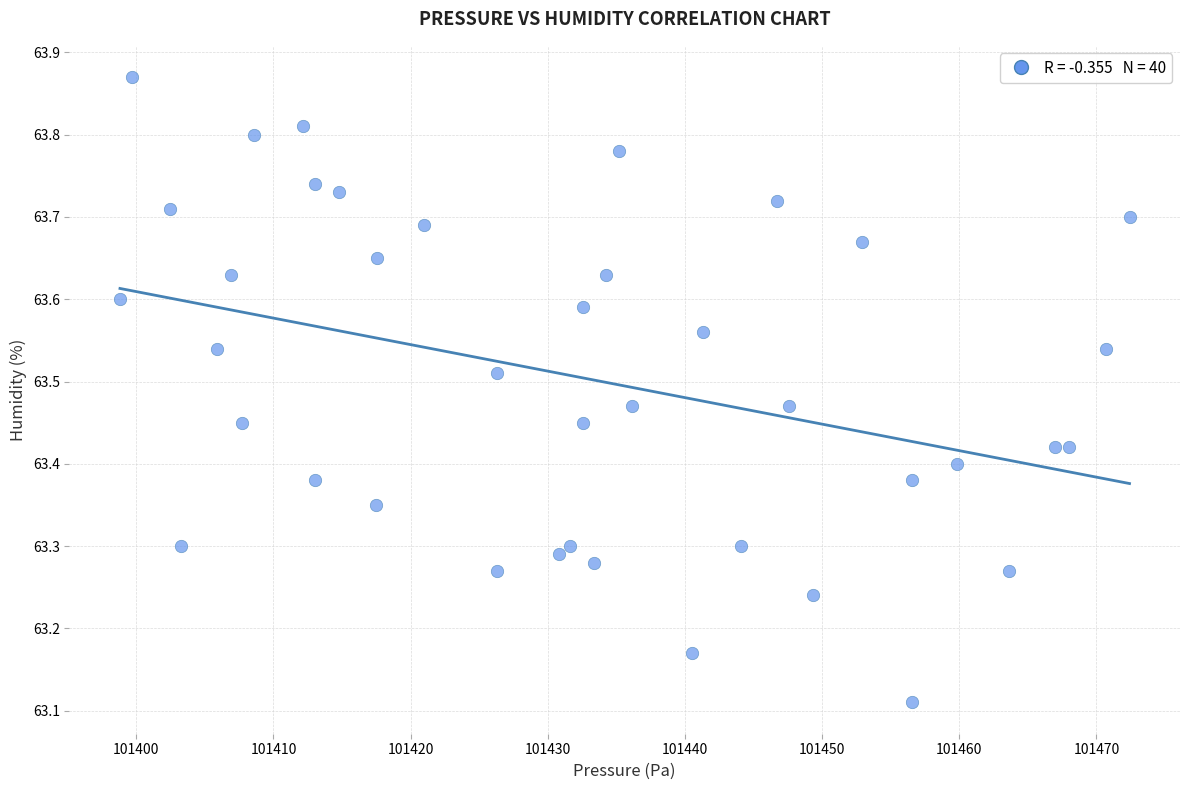

What is the range of X values (max minus min)?

73.6